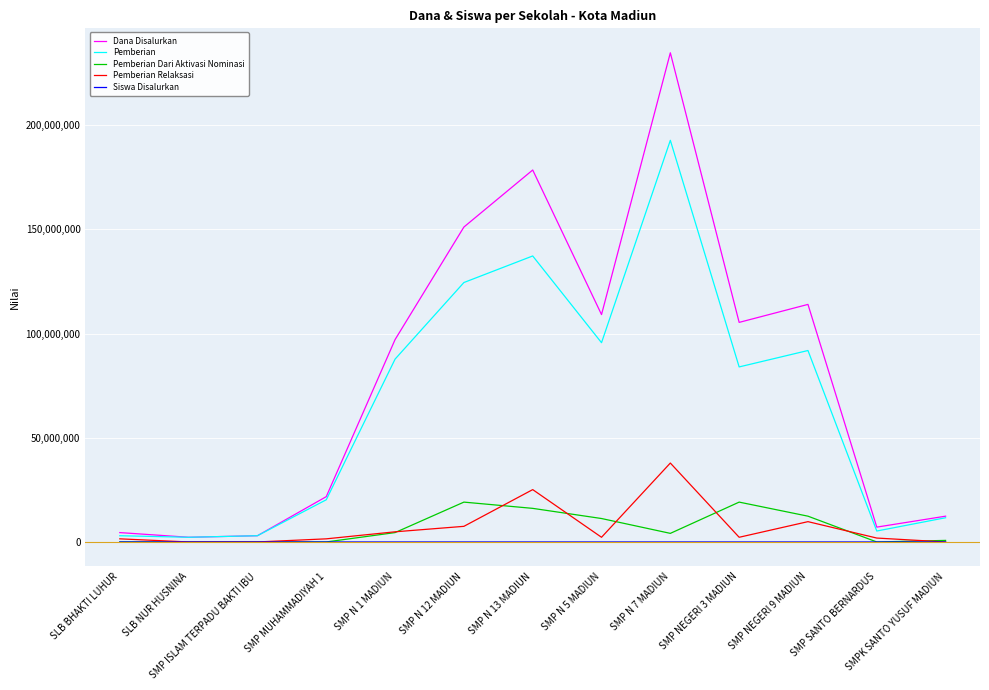

What is the sum of all Siswa Disalurkan values?

1696